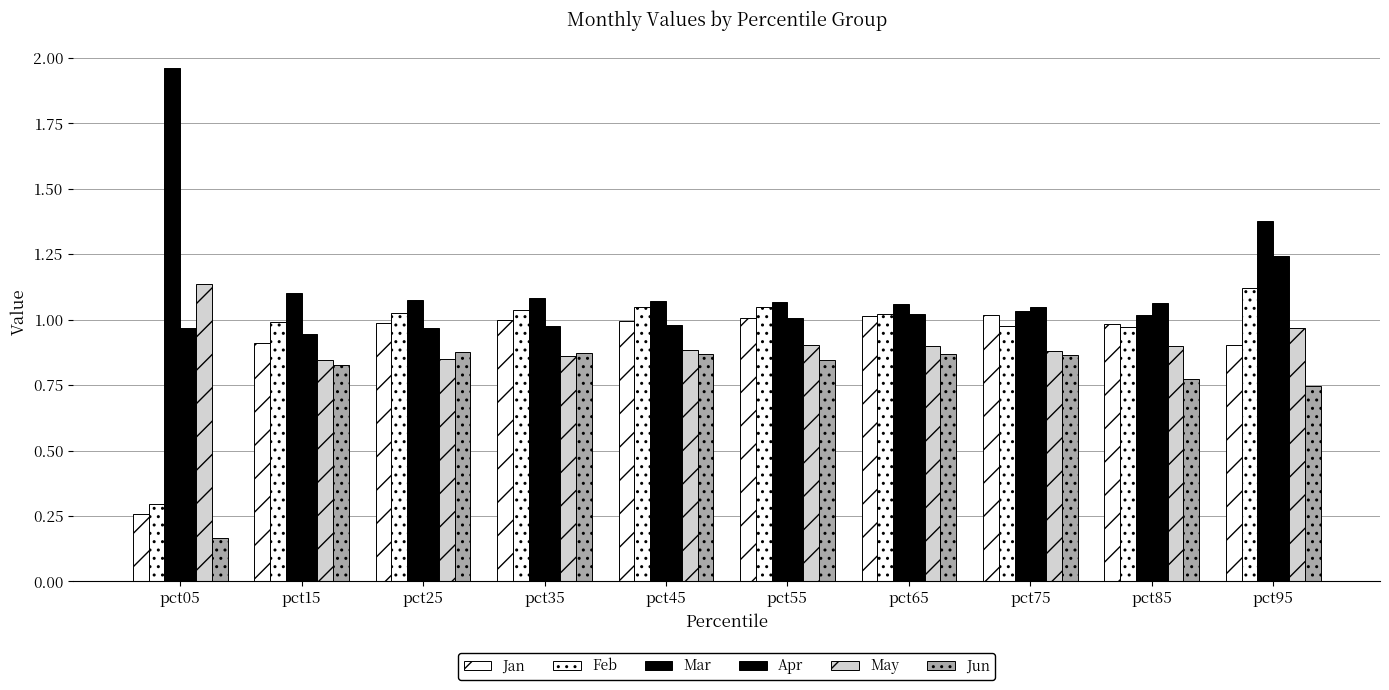

How many distinct data groups are displayed?

6